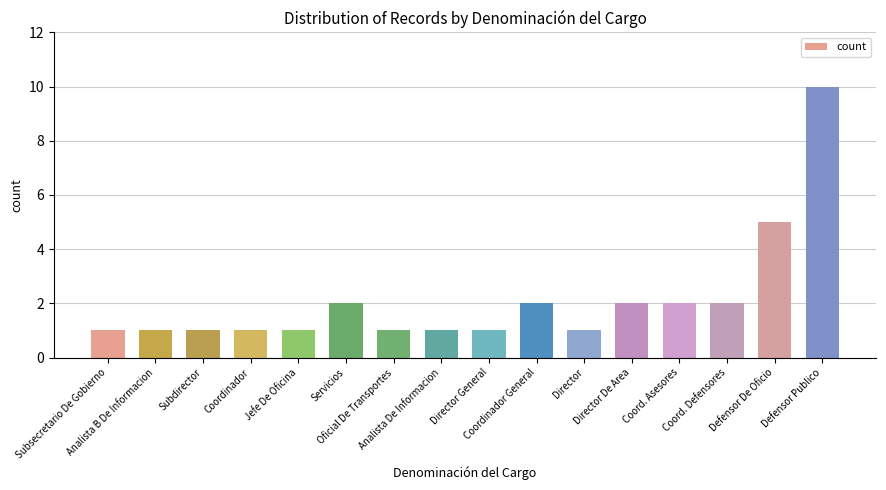

How many bars are there in total?

16